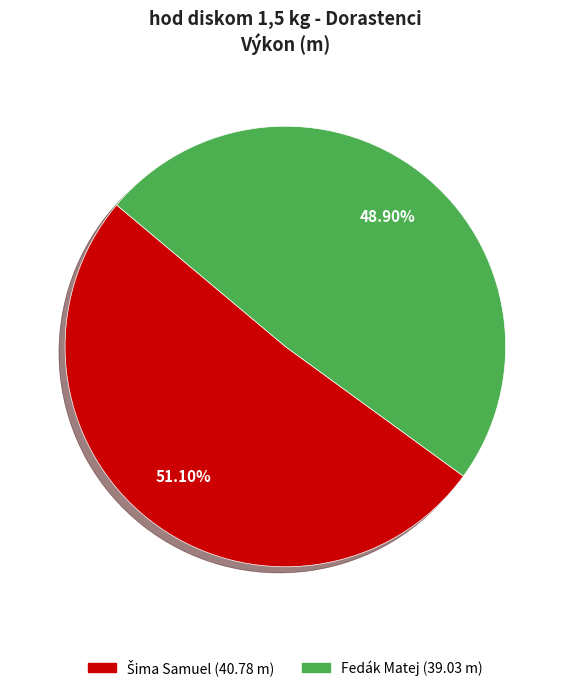

What is the smallest slice in the pie chart?

Fedák Matej